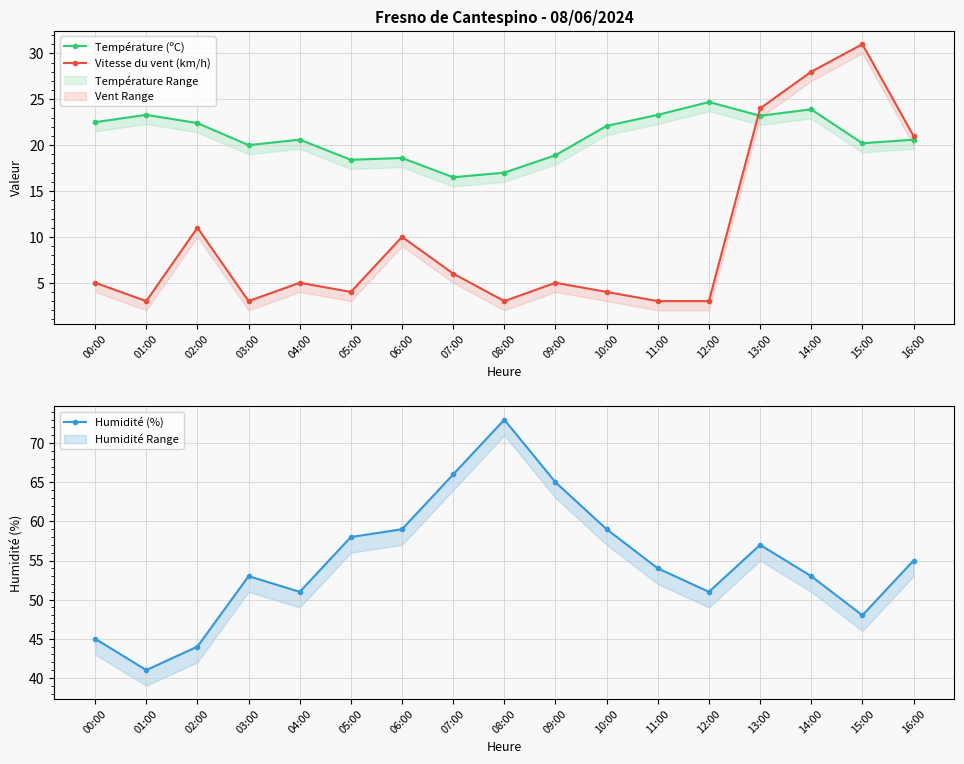

What is the total value across all series at 12:00?

78.7